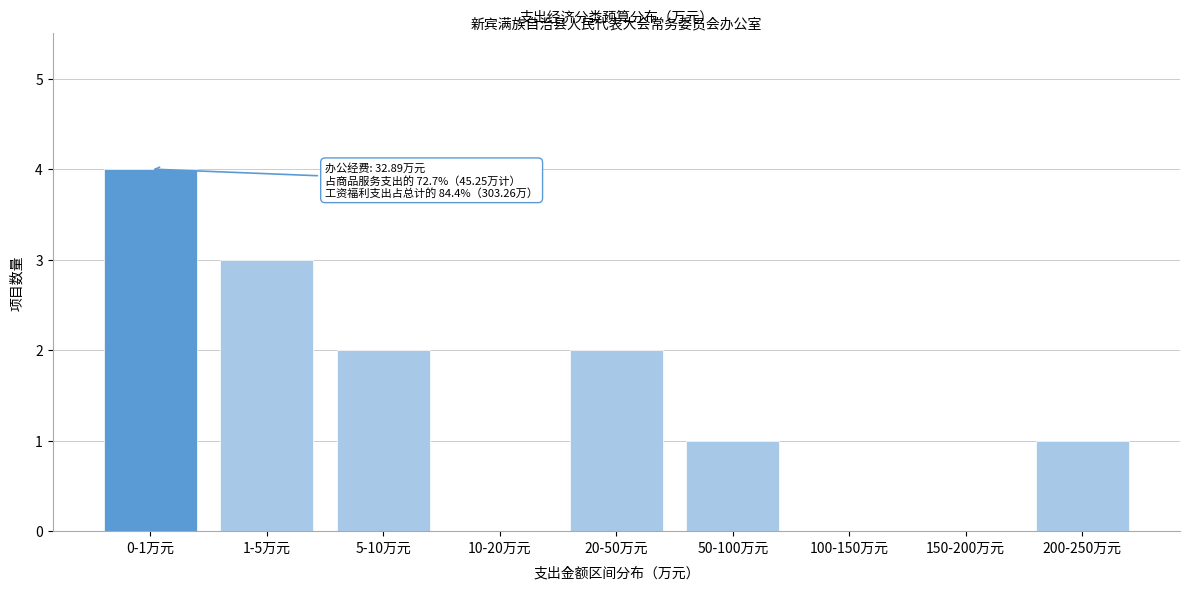

Reading left to right, what are all the values shown in this chart?

0-1万元=4	1-5万元=3	5-10万元=2	10-20万元=0	20-50万元=2	50-100万元=1	100-150万元=0	150-200万元=0	200-250万元=1